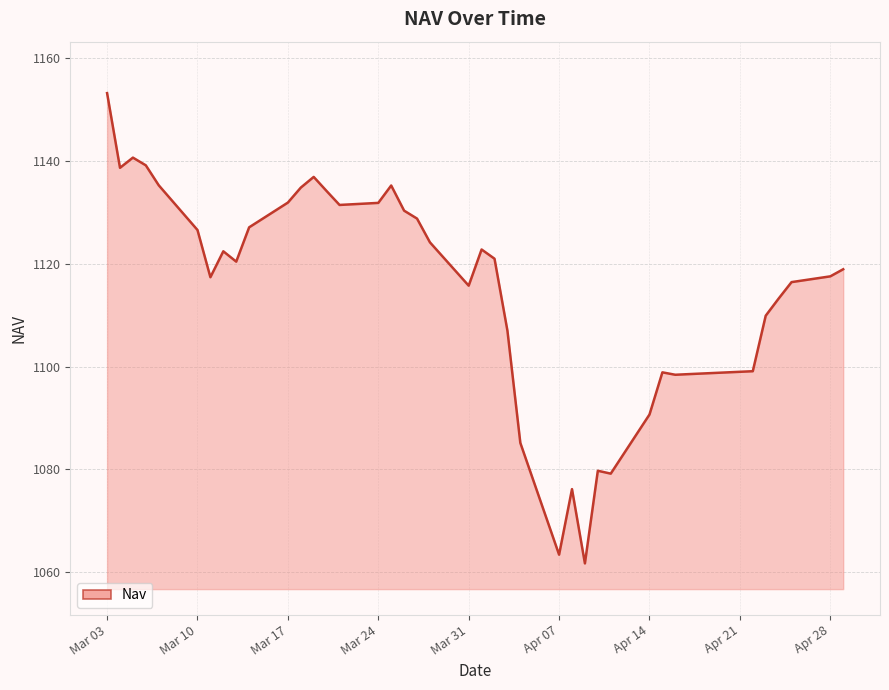

What is the difference between the maximum and minimum values?

91.4